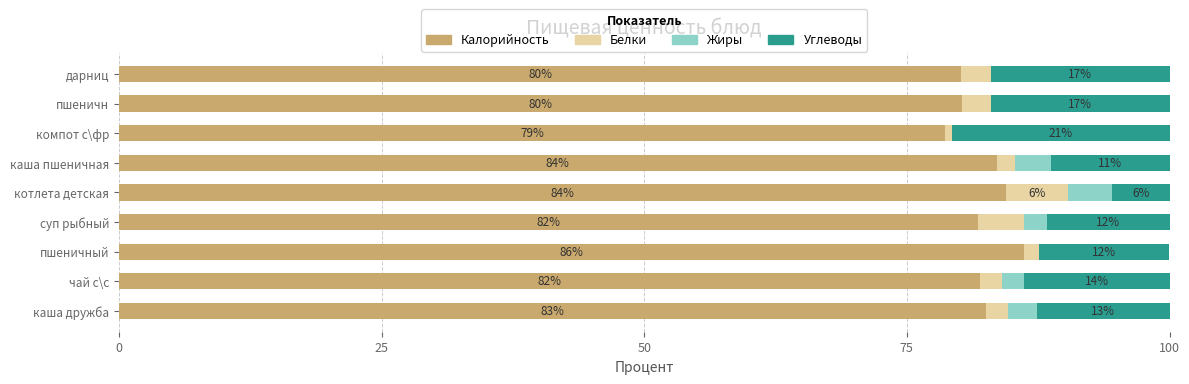

What is the total value across all series at суп рыбный?

100.0